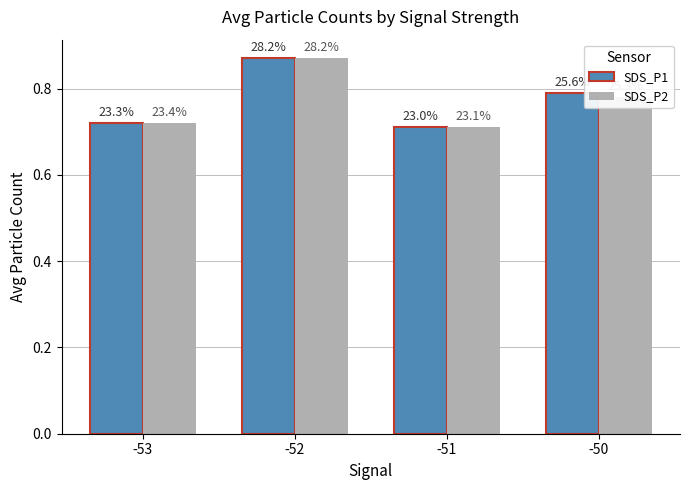

Which series has the largest total across all categories?

SDS_P1